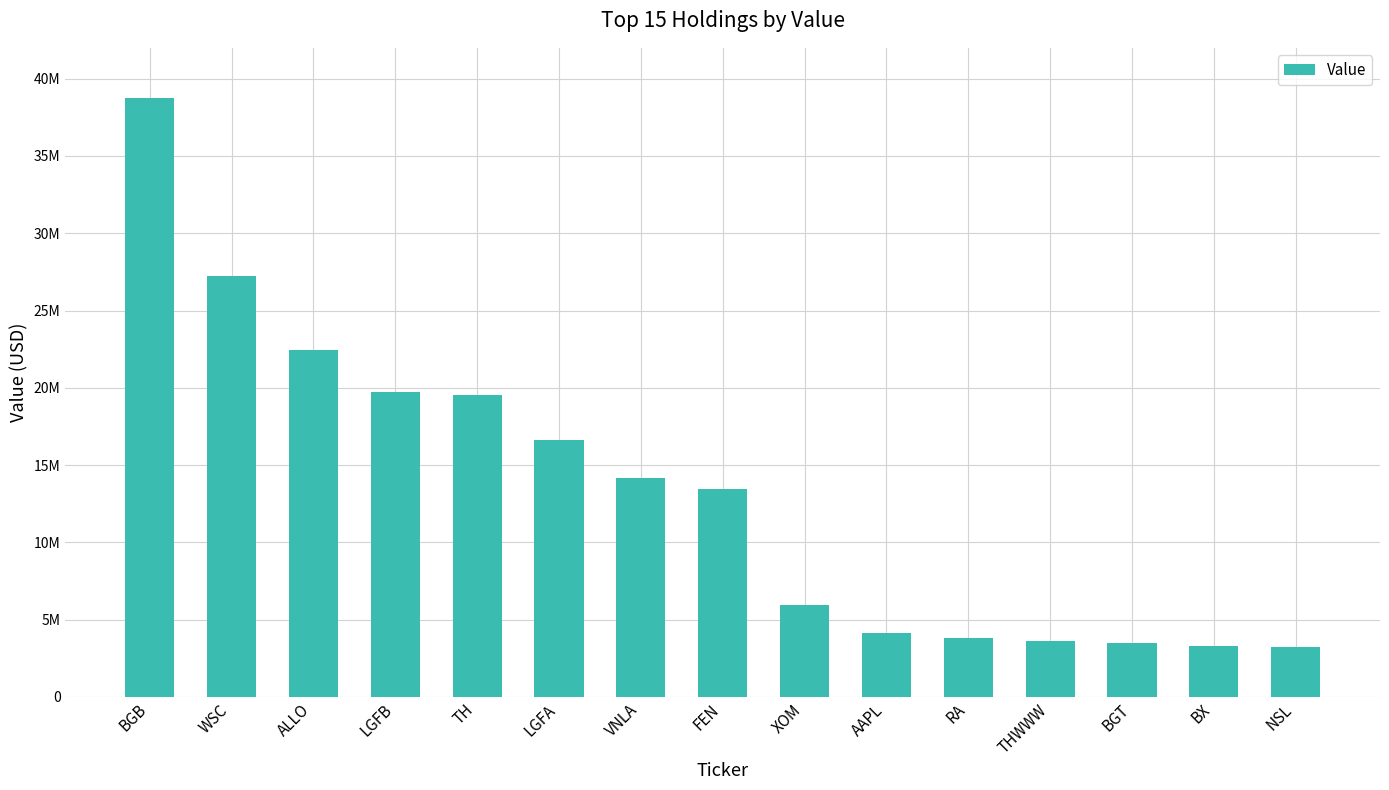

Does the chart contain any negative values?

No